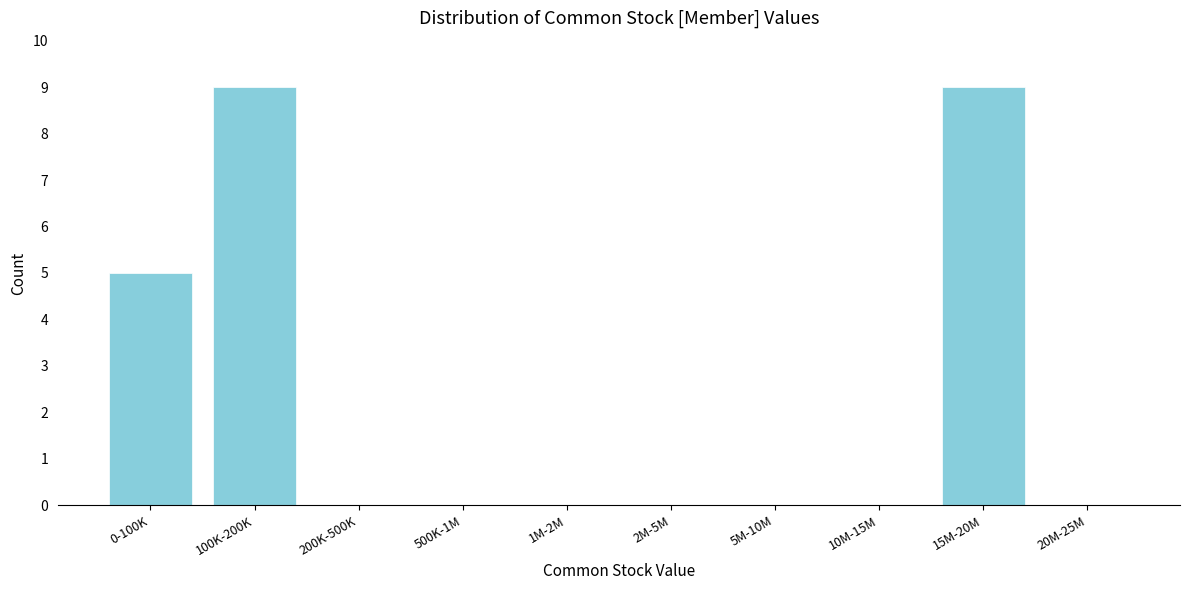

Reading left to right, what are all the values shown in this chart?

0-100K=5	100K-200K=9	200K-500K=0	500K-1M=0	1M-2M=0	2M-5M=0	5M-10M=0	10M-15M=0	15M-20M=9	20M-25M=0